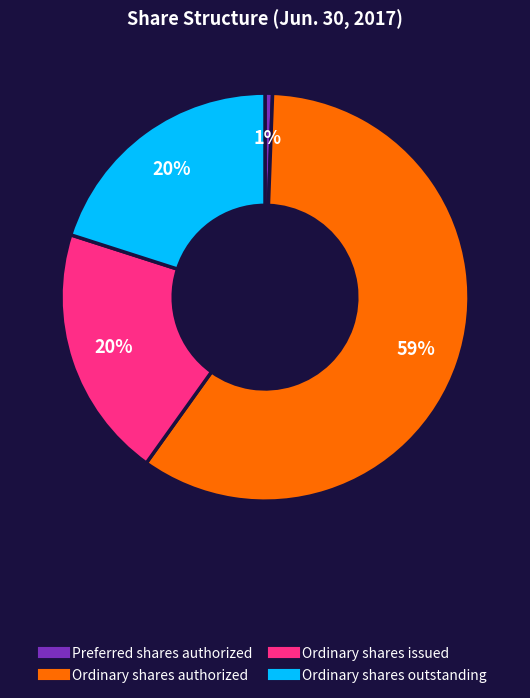

How many segments does this pie chart have?

4